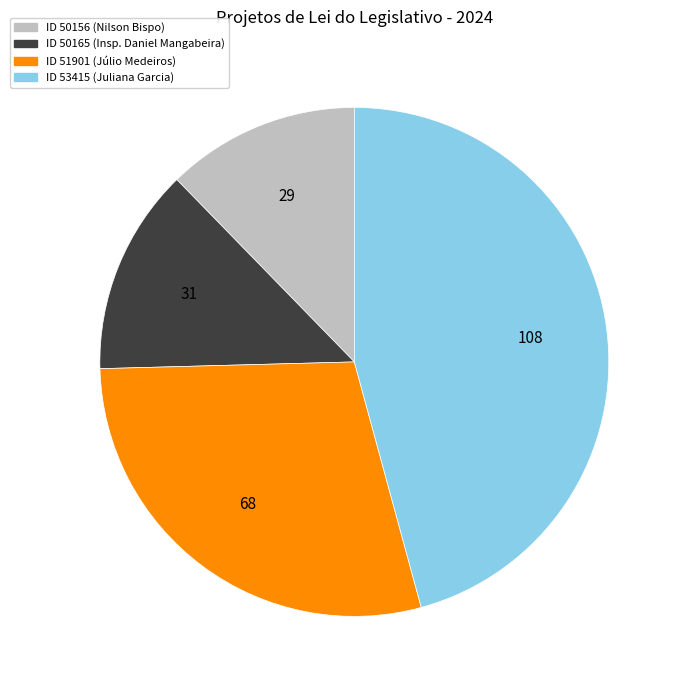

Does any single category account for the majority?

No